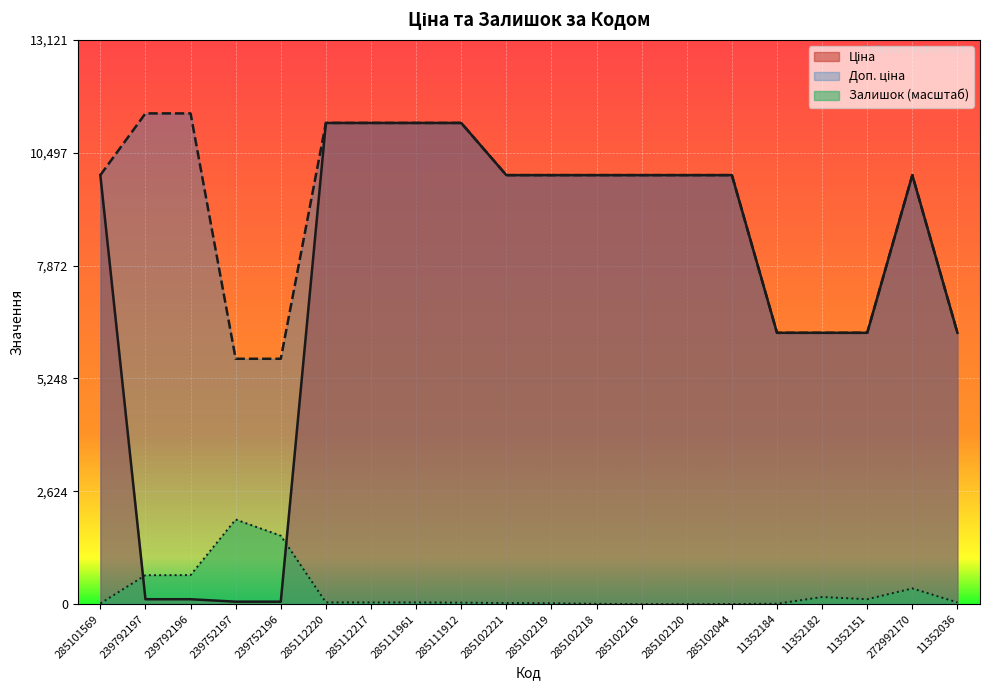

Reading right to left, list all the values displayed in this chart.

Ціна: 6308.8	9975.0	6308.8	6308.8	6308.8	9975.0	9975.0	9975.0	9975.0	9975.0	9975.0	11188.2	11188.2	11188.2	11188.2	57.0	57.0	114.1	114.1	9975.0
Доп. ціна: 6308.8	9975.0	6308.8	6308.8	6308.8	9975.0	9975.0	9975.0	9975.0	9975.0	9975.0	11188.2	11188.2	11188.2	11188.2	5705.0	5705.0	11410.0	11410.0	9975.0
Залишок: 39.6	365.7	114.1	165.4	9.3	2.3	0.0	0.0	7.0	21.0	25.6	34.9	39.6	39.6	39.6	1590.9	1968.2	675.5	673.2	16.3